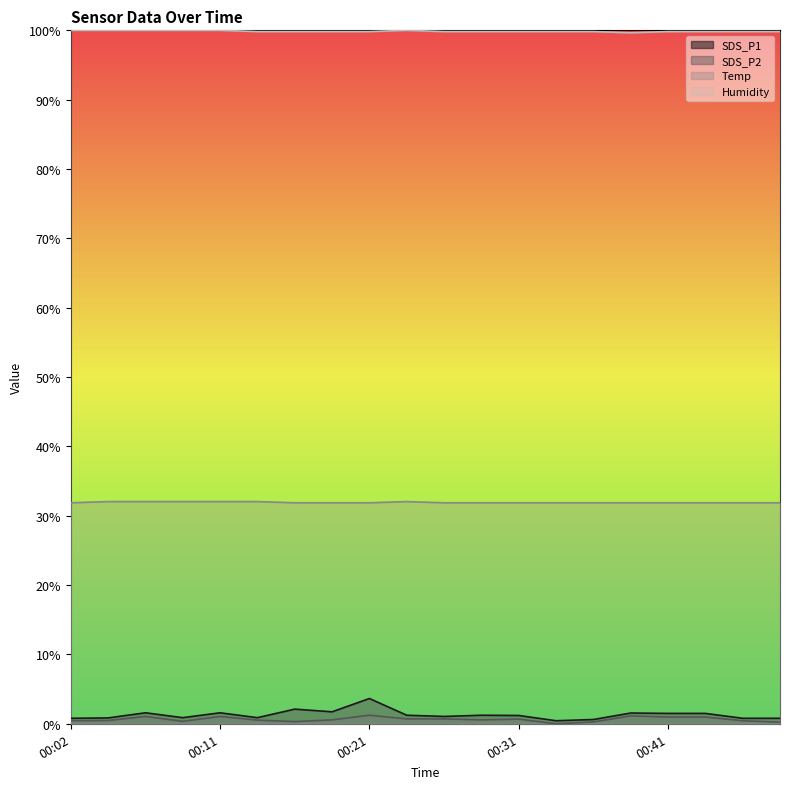

Reading left to right, extract all data points from this chart.

SDS_P1: 00:02=0.0	00:04=0.0	00:06=0.0	00:09=0.0	00:11=0.0	00:14=0.0	00:16=0.0	00:19=0.0	00:21=0.0	00:23=0.0	00:26=0.0	00:28=0.0	00:31=0.0	00:33=0.0	00:36=0.0	00:38=0.0	00:41=0.0	00:43=0.0	00:45=0.0	00:48=0.0
SDS_P2: 00:02=0.0	00:04=0.0	00:06=0.0	00:09=0.0	00:11=0.0	00:14=0.0	00:16=0.0	00:19=0.0	00:21=0.0	00:23=0.0	00:26=0.0	00:28=0.0	00:31=0.0	00:33=0.0	00:36=0.0	00:38=0.0	00:41=0.0	00:43=0.0	00:45=0.0	00:48=0.0
Temp: 00:02=0.3	00:04=0.3	00:06=0.3	00:09=0.3	00:11=0.3	00:14=0.3	00:16=0.3	00:19=0.3	00:21=0.3	00:23=0.3	00:26=0.3	00:28=0.3	00:31=0.3	00:33=0.3	00:36=0.3	00:38=0.3	00:41=0.3	00:43=0.3	00:45=0.3	00:48=0.3
Humidity: 00:02=1.0	00:04=1.0	00:06=1.0	00:09=1.0	00:11=1.0	00:14=1.0	00:16=1.0	00:19=1.0	00:21=1.0	00:23=1.0	00:26=1.0	00:28=1.0	00:31=1.0	00:33=1.0	00:36=1.0	00:38=1.0	00:41=1.0	00:43=1.0	00:45=1.0	00:48=1.0